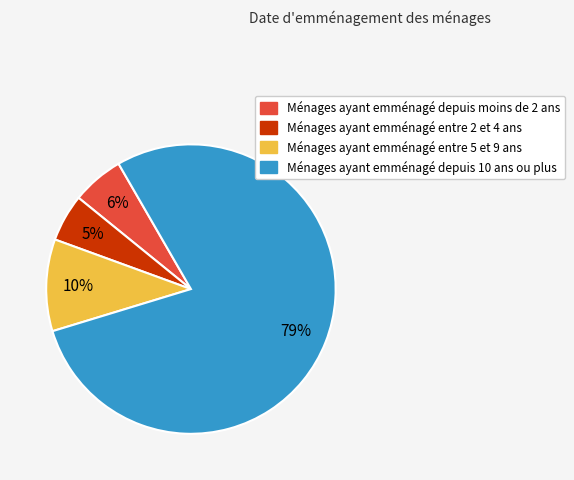

How many segments does this pie chart have?

4